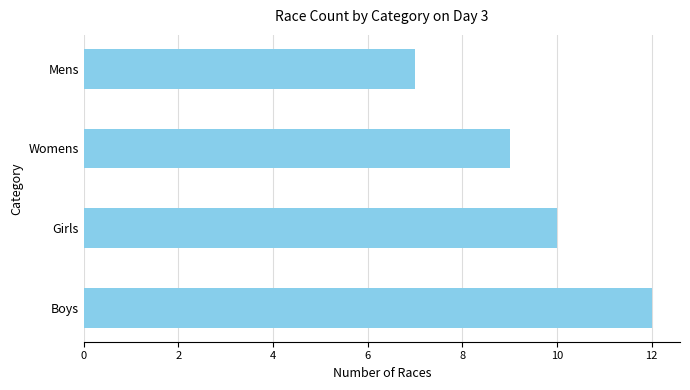

Where is the data nearest to the value 9?

Womens